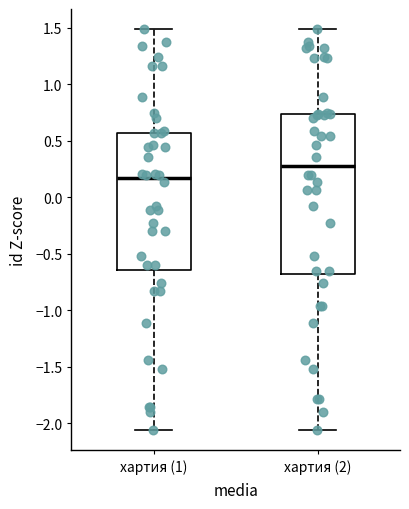

Reading left to right, transcribe this box plot: for each box, give where its median line is, the range the box spans, and where its two whiskers end, as read against the y-axis. The values are not printed on the chart, so give them approximately, as read against the axis.

хартия (1): median 0.15, box -0.65 to 0.55, whiskers -2.05 to 1.50
хартия (2): median 0.25, box -0.70 to 0.75, whiskers -2.05 to 1.50